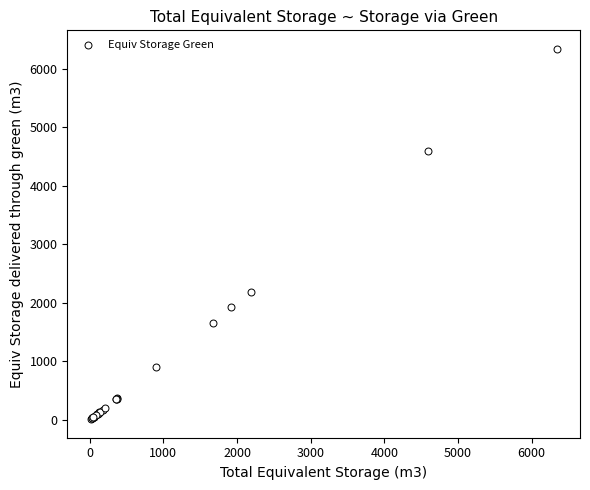

What Y value in the scatter plot is closest to 3176?

2184.0